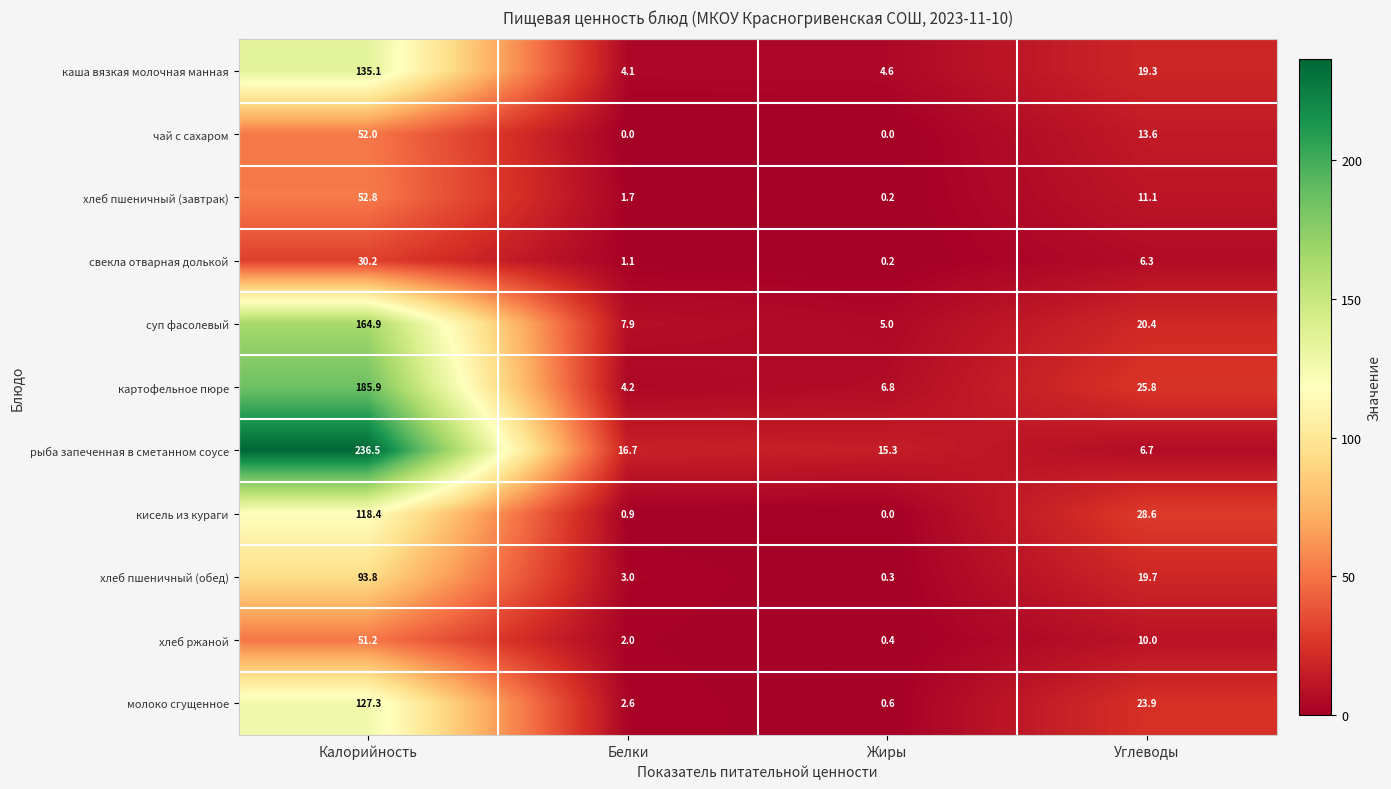

True or false: картофельное пюре has a value of 10.2 at Жиры.

False